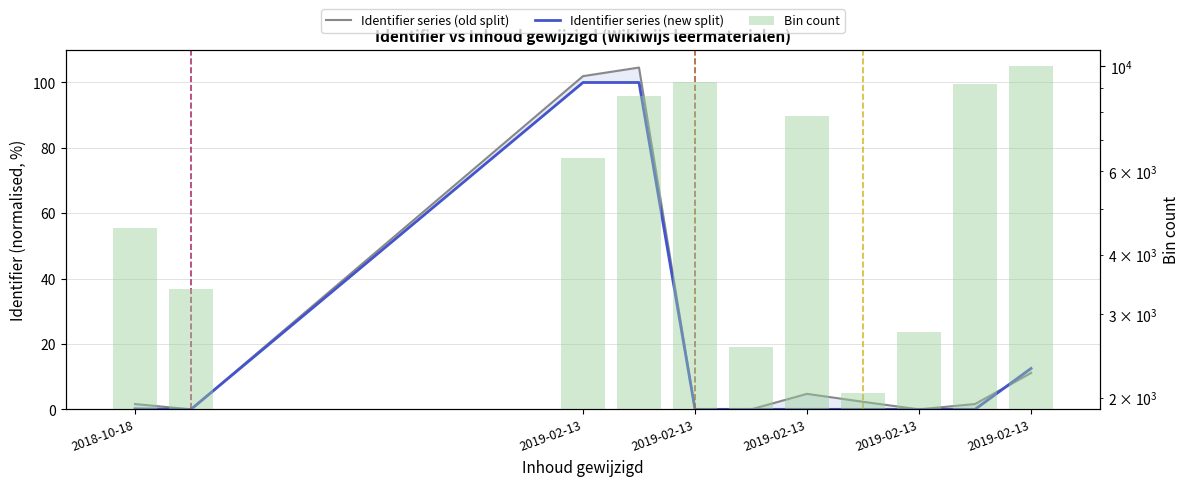

What is the difference between the maximum and minimum values in the Identifier series (new split) series?

100.0